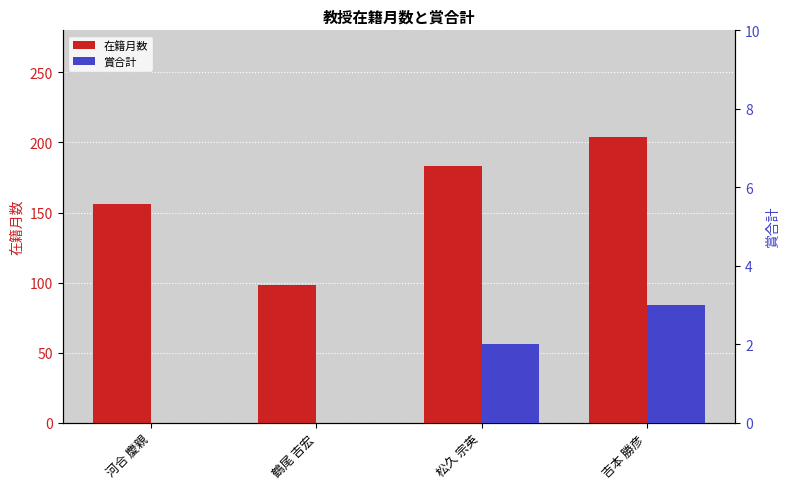

What is the average value of the 賞合計 series?

1